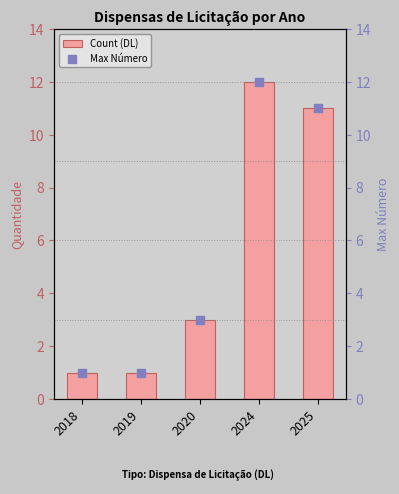

Which series reaches the maximum Y coordinate?

Count (DL)